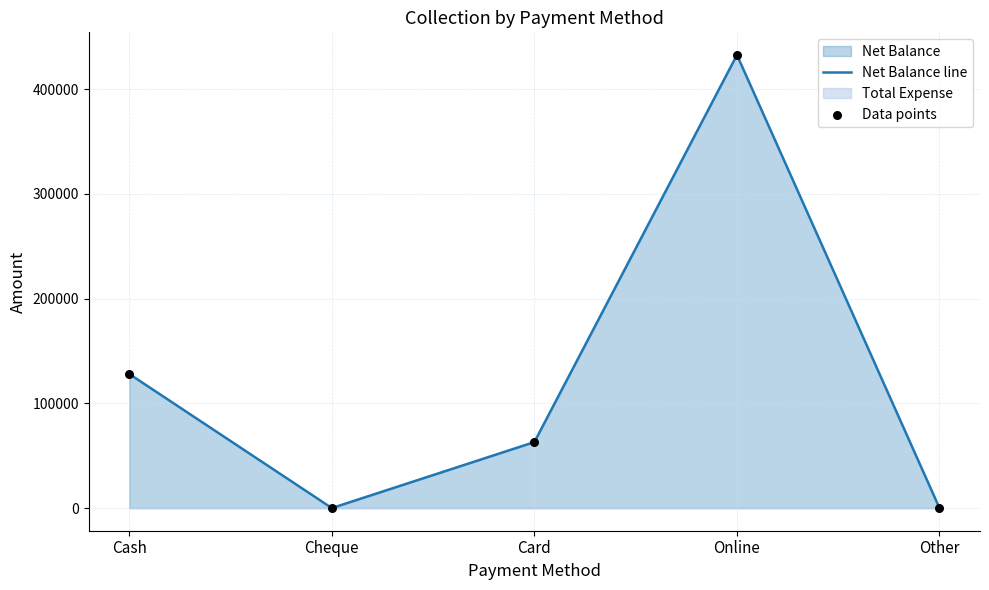

Is the value of Net Balance line at Cheque greater than the value of Data points at Cheque?

No